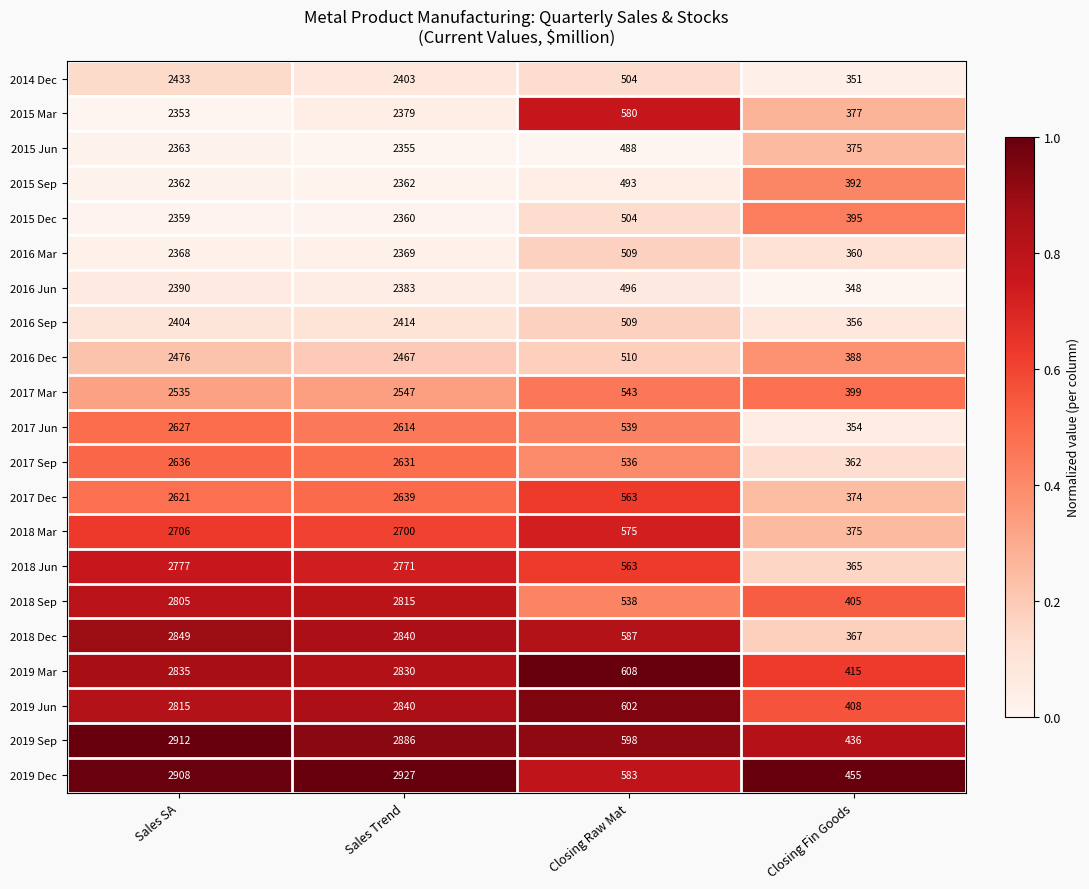

Which category has the highest value across all series?

Sales Trend